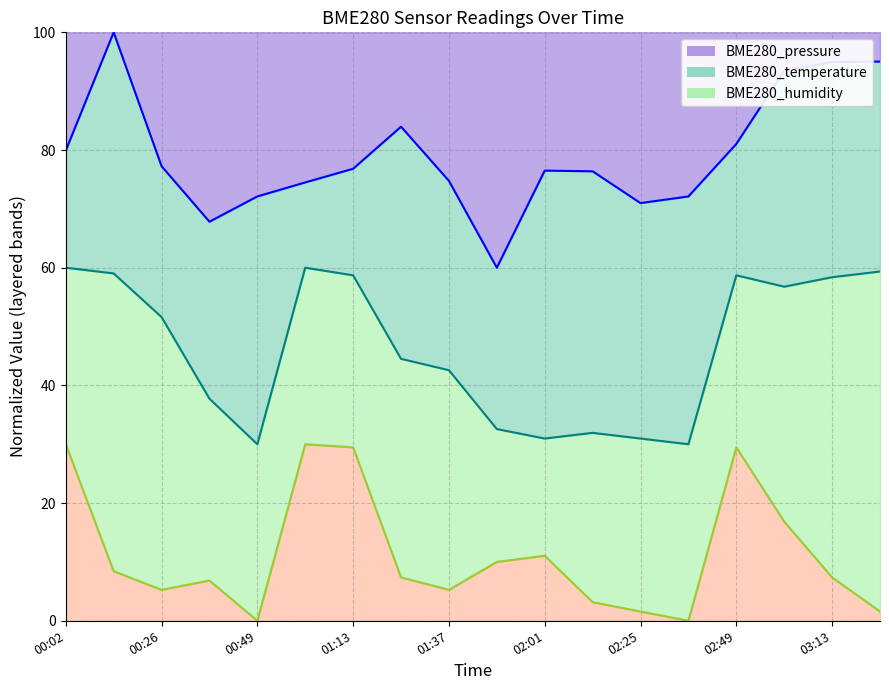

List the series in order of their peak value, lowest first.

BME280_humidity, BME280_temperature, BME280_pressure